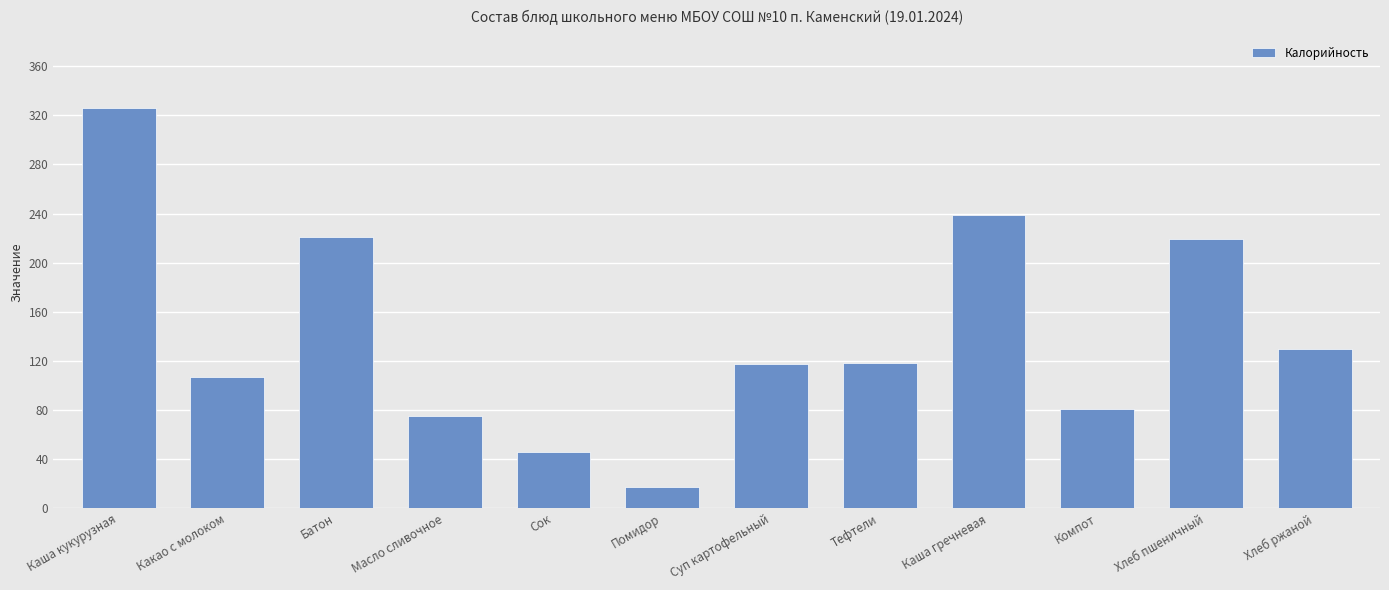

The chart shows a value of 81.0 at Компот. True or false?

True